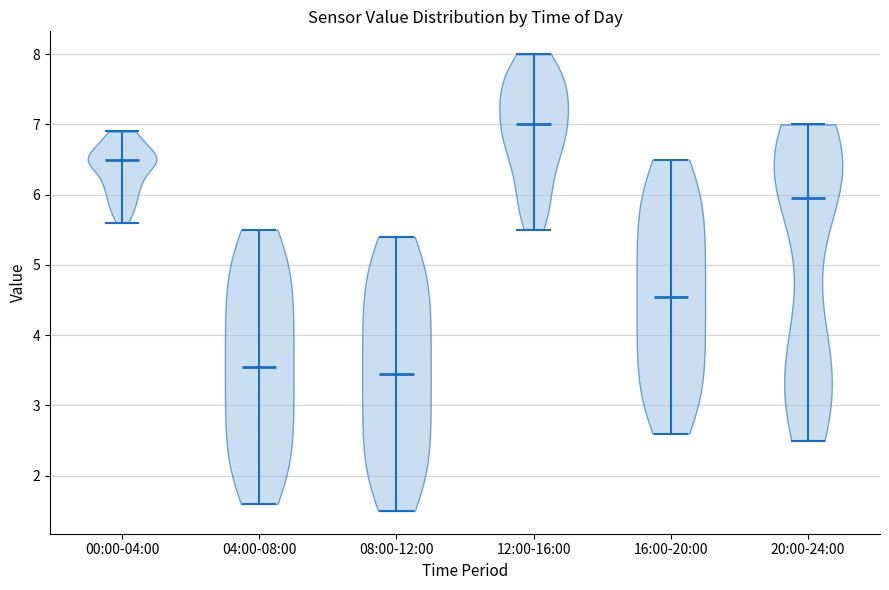

Reading left to right, read every violin against the y-axis: where its median line is, and the lowest and highest points it reaches. The values are not printed on the chart, so give them approximately, as read against the axis.

00:00-04:00: median line 6.5, lowest point 5.6, highest point 6.9
04:00-08:00: median line 3.6, lowest point 1.6, highest point 5.5
08:00-12:00: median line 3.5, lowest point 1.5, highest point 5.4
12:00-16:00: median line 7.0, lowest point 5.5, highest point 8.0
16:00-20:00: median line 4.6, lowest point 2.6, highest point 6.5
20:00-24:00: median line 6.0, lowest point 2.5, highest point 7.0